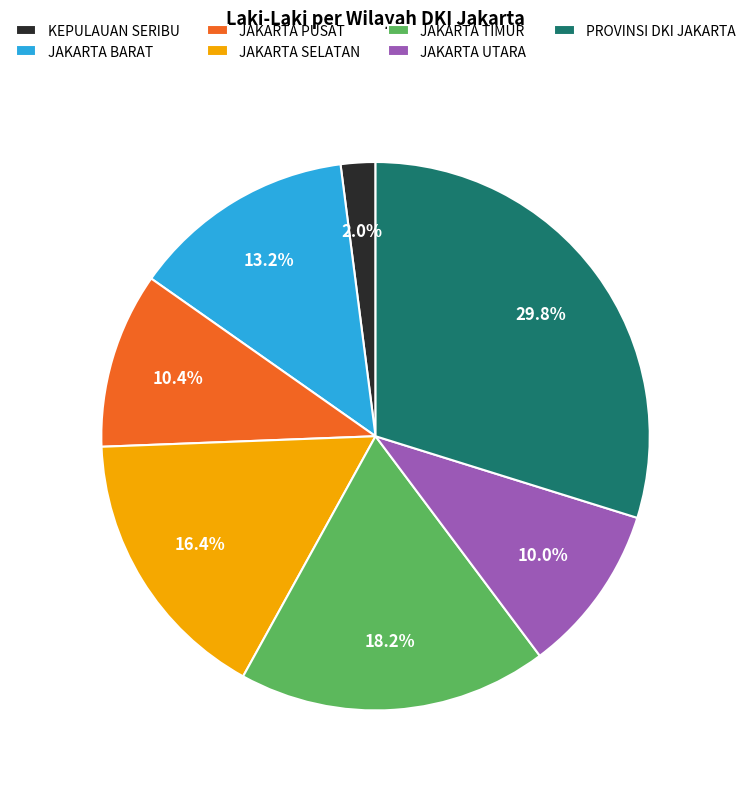

To the nearest percent, what is the difference between the PROVINSI DKI JAKARTA and JAKARTA BARAT slice percentages?

17%